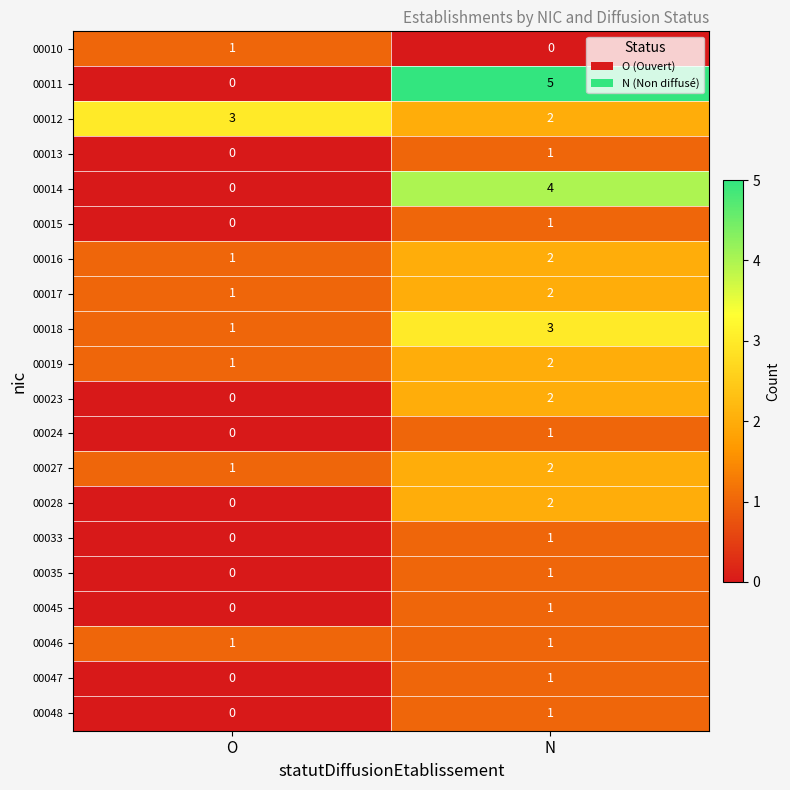

At how many categories does at least one series exceed 0?

2